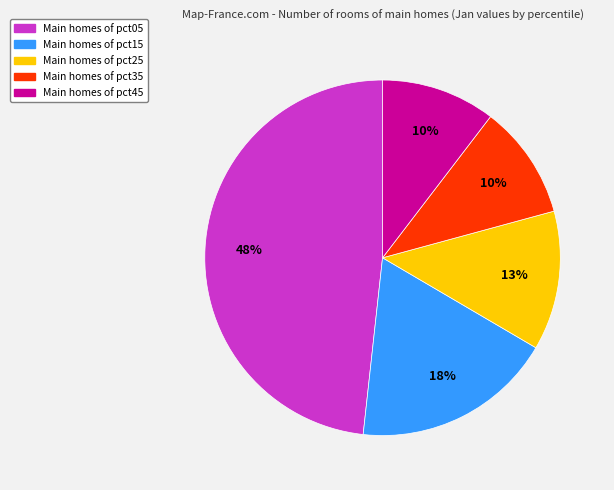

Is there any slice that represents more than half of the pie?

No